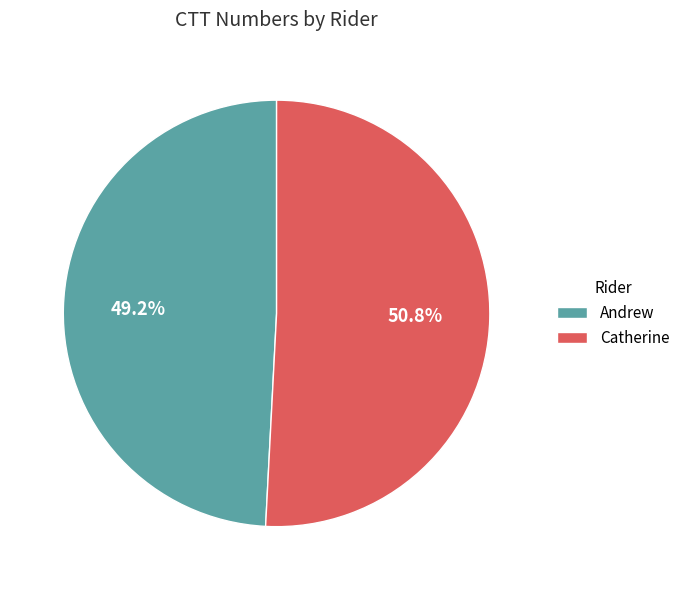

To the nearest percent, what portion does Catherine represent?

51%